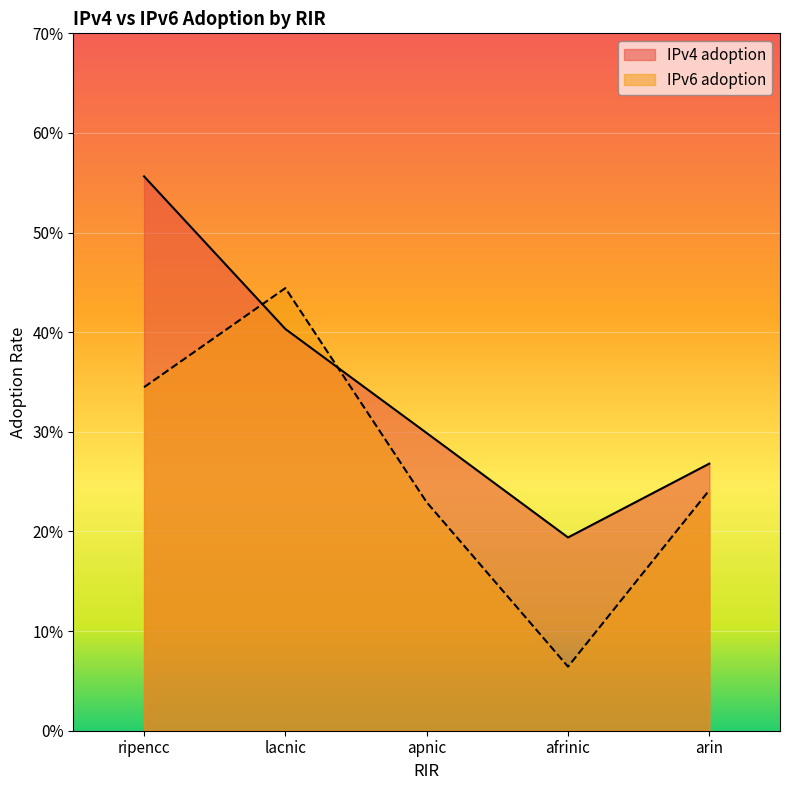

Rank the categories by IPv6 adoption value from lowest to highest.

afrinic, apnic, arin, ripencc, lacnic